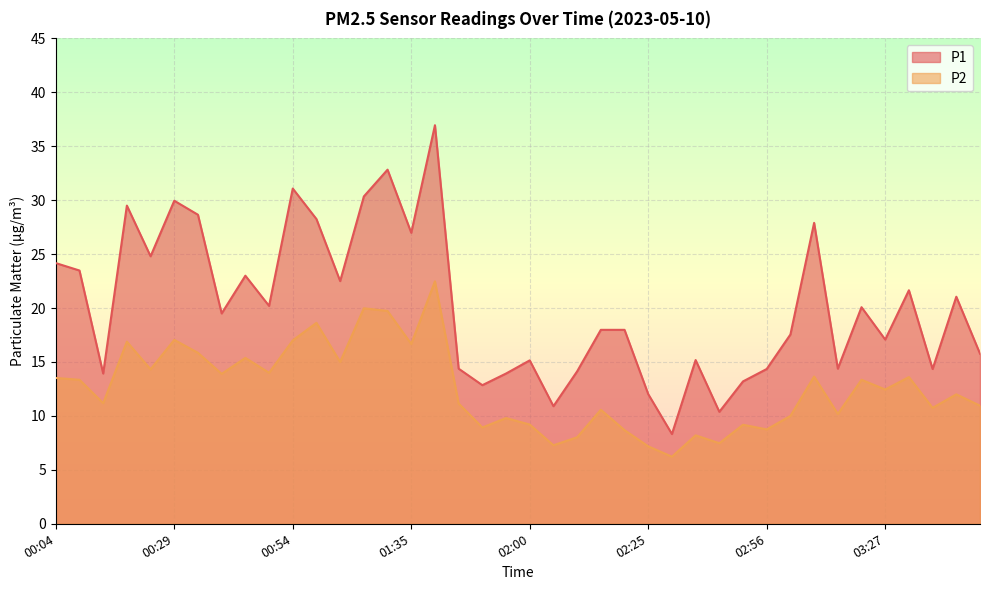

What is the label of the 40th point from the right?

00:04